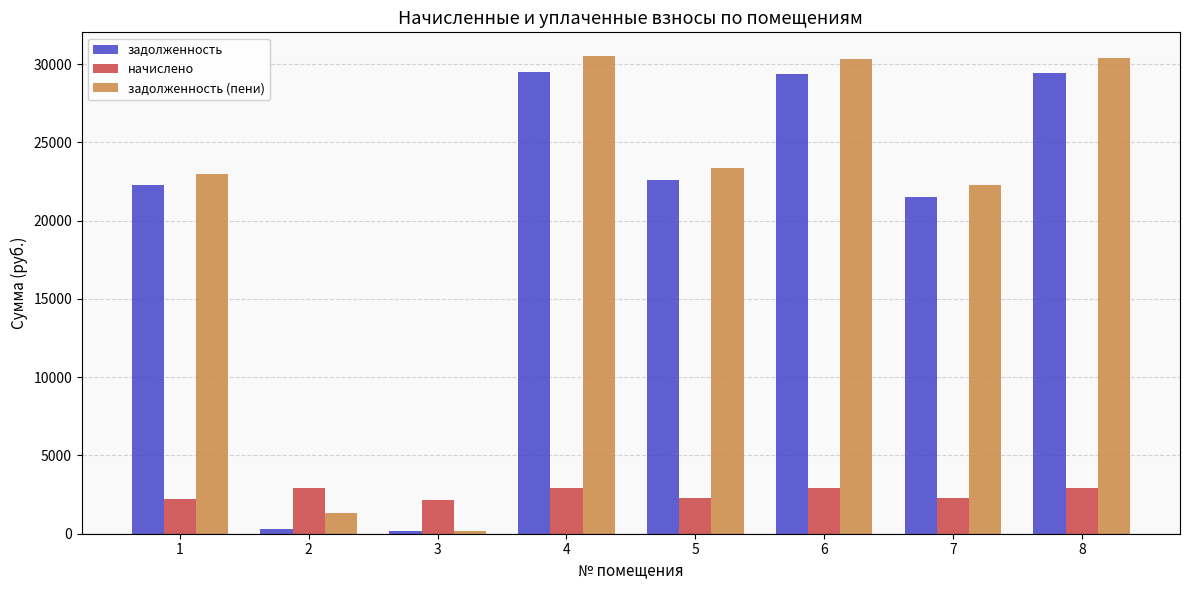

How many groups of bars are there?

8